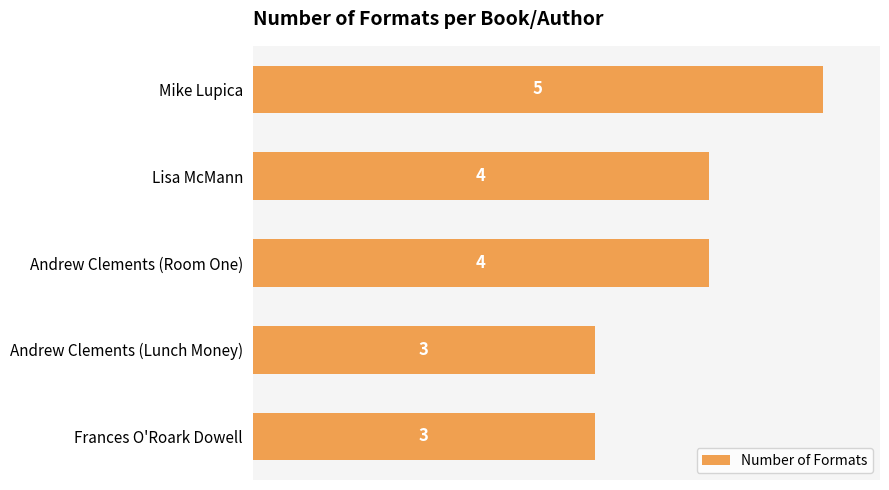

How many values are between 3 and 4?

4